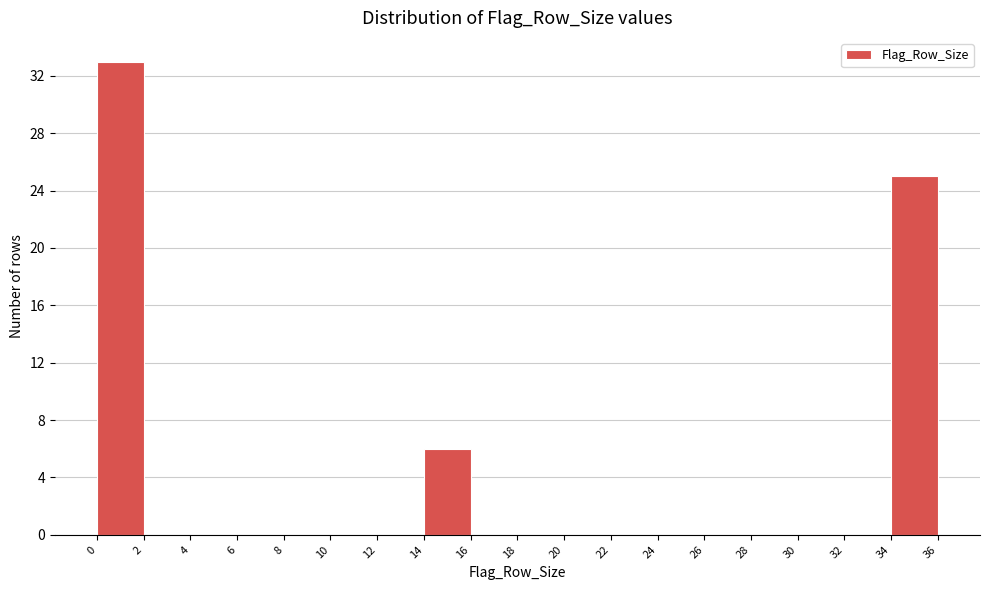

Reading left to right, transcribe this chart: for each bar, give the range it covers on the x-axis and its height. The values are not printed on the chart, so give them approximately, as read against the axis.

0 to 2: 33
2 to 4: 0
4 to 6: 0
6 to 8: 0
8 to 10: 0
10 to 12: 0
12 to 14: 0
14 to 16: 6
16 to 18: 0
18 to 20: 0
20 to 22: 0
22 to 24: 0
24 to 26: 0
26 to 28: 0
28 to 30: 0
30 to 32: 0
32 to 34: 0
34 to 36: 25